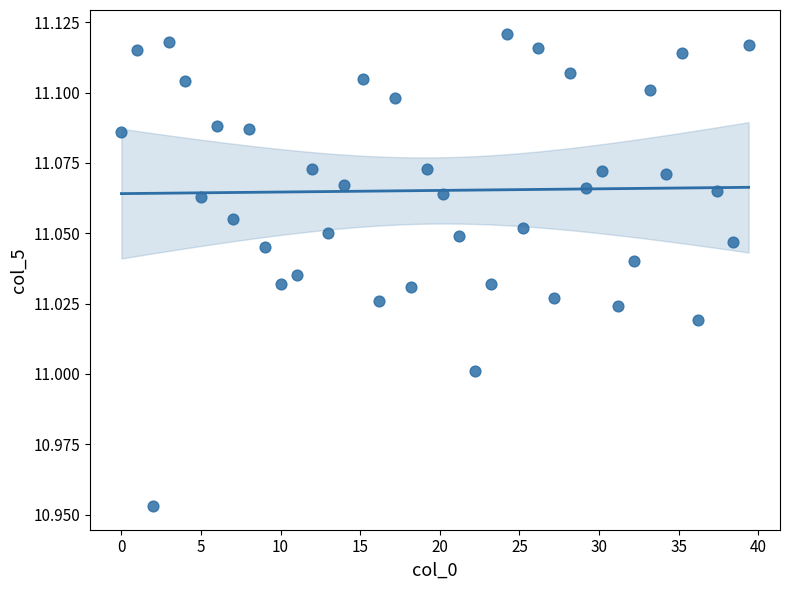

What is the range of X values (max minus min)?

39.4